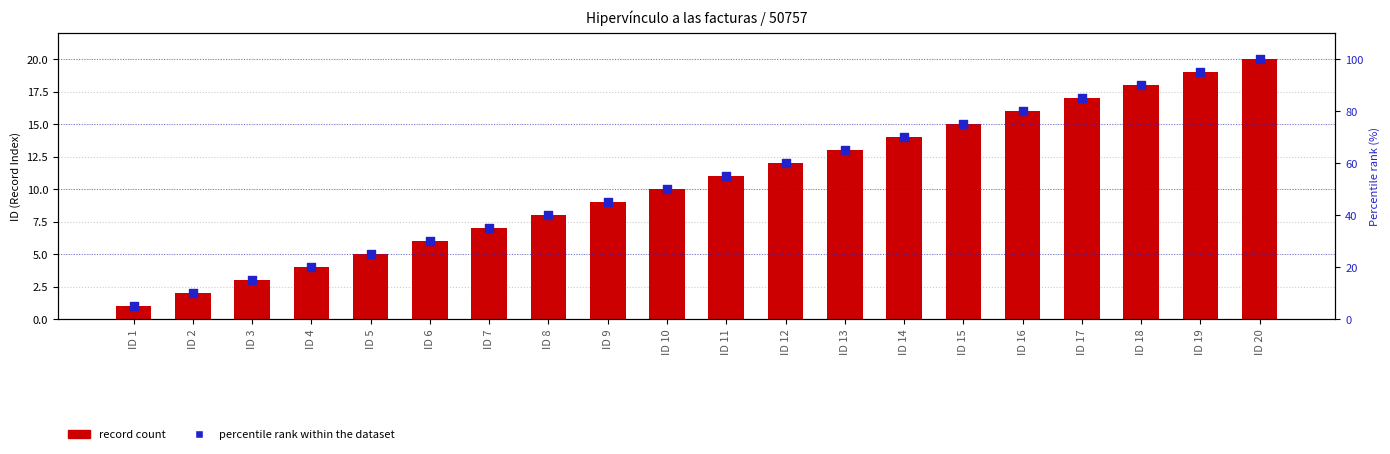

Which series contains the lowest Y value?

Record Count